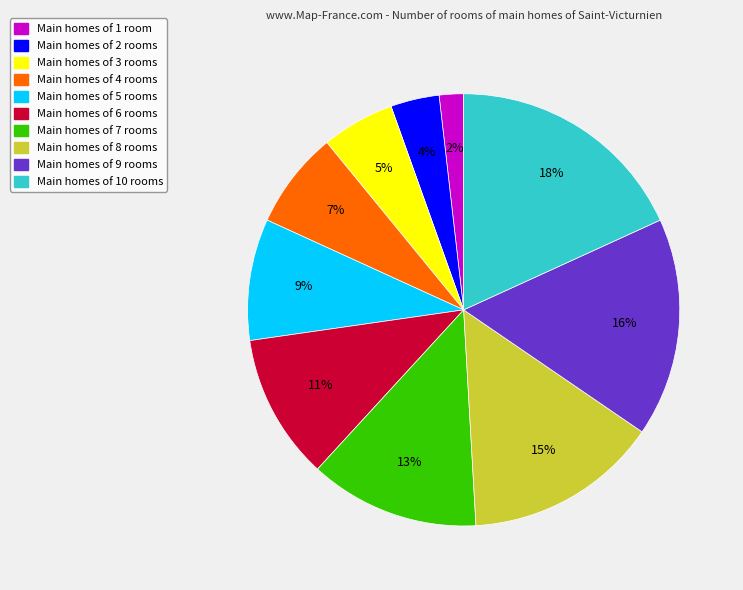

Count the number of slices in the pie.

10